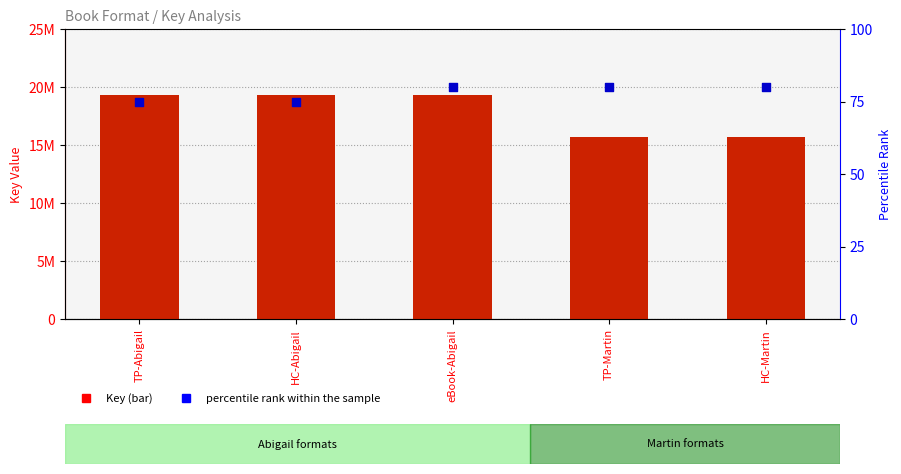

At how many categories does at least one series exceed 4014656?

5